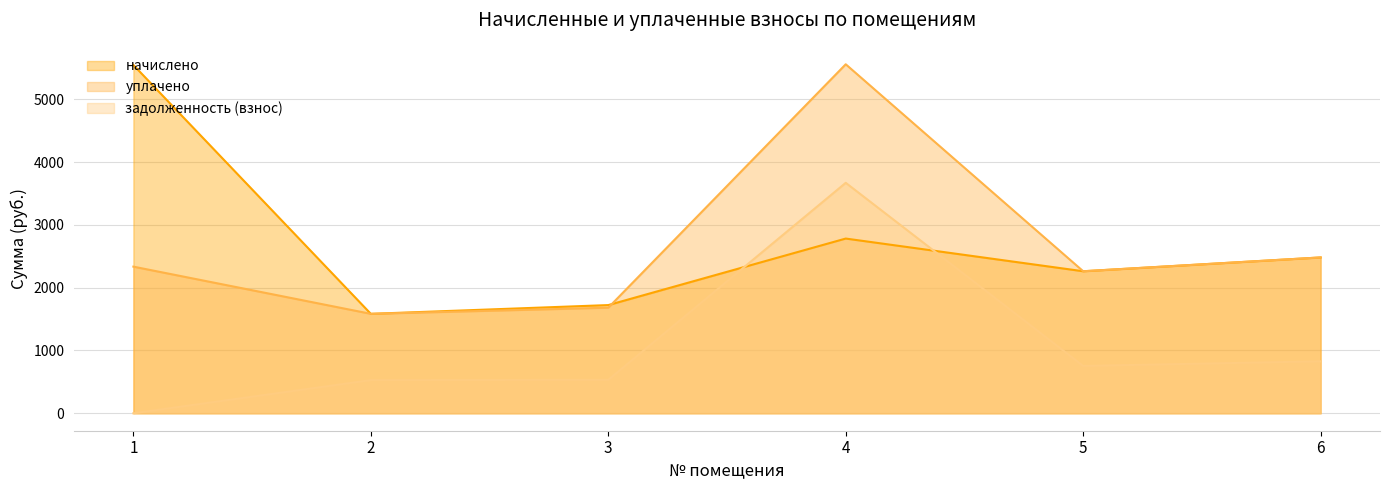

Reading left to right, extract all data points from this chart.

начислено: 1=5546.6	2=1583.7	3=1723.0	4=2782.5	5=2261.9	6=2481.9
уплачено: 1=2335.2	2=1583.7	3=1681.4	4=5558.1	5=2261.9	6=2481.9
задолженность (взнос): 1=0.0	2=527.9	3=532.7	4=3670.2	5=754.0	6=827.3